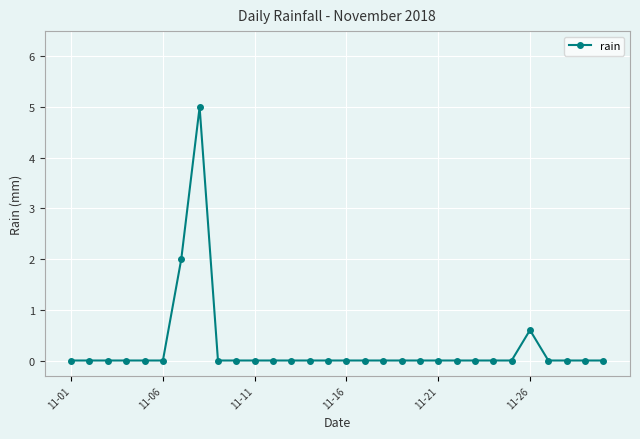

What is the average value?

0.3